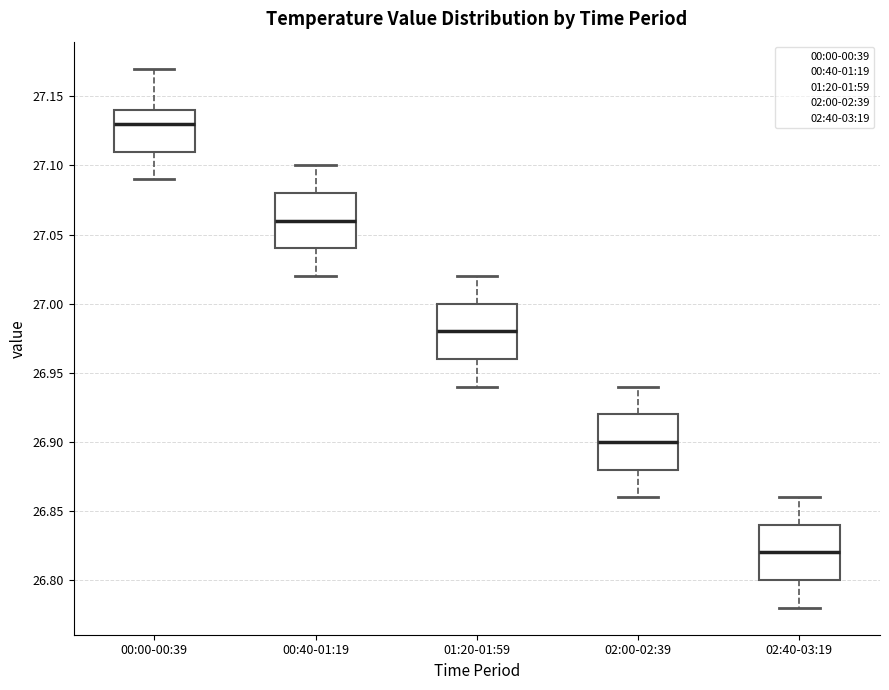

Reading left to right, read every box against the y-axis: the position of its median line, the range the box covers, and the ends of its whiskers. The values are not printed on the chart, so give them approximately, as read against the axis.

00:00-00:39: median 27.13, box 27.11 to 27.14, whiskers 27.09 to 27.17
00:40-01:19: median 27.06, box 27.04 to 27.08, whiskers 27.02 to 27.10
01:20-01:59: median 26.98, box 26.96 to 27.00, whiskers 26.94 to 27.02
02:00-02:39: median 26.90, box 26.88 to 26.92, whiskers 26.86 to 26.94
02:40-03:19: median 26.82, box 26.80 to 26.84, whiskers 26.78 to 26.86